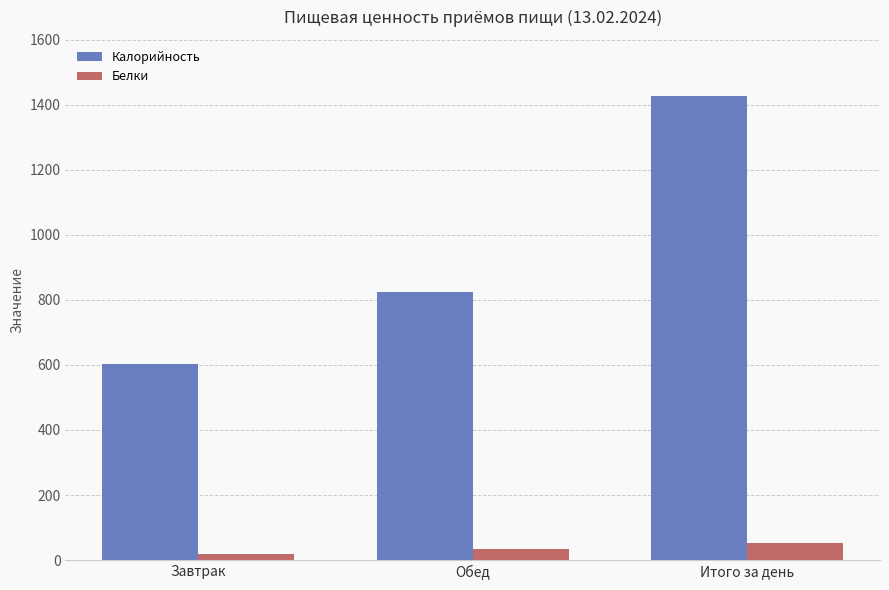

Is the value of Белки at Завтрак greater than the value of Калорийность at Завтрак?

No